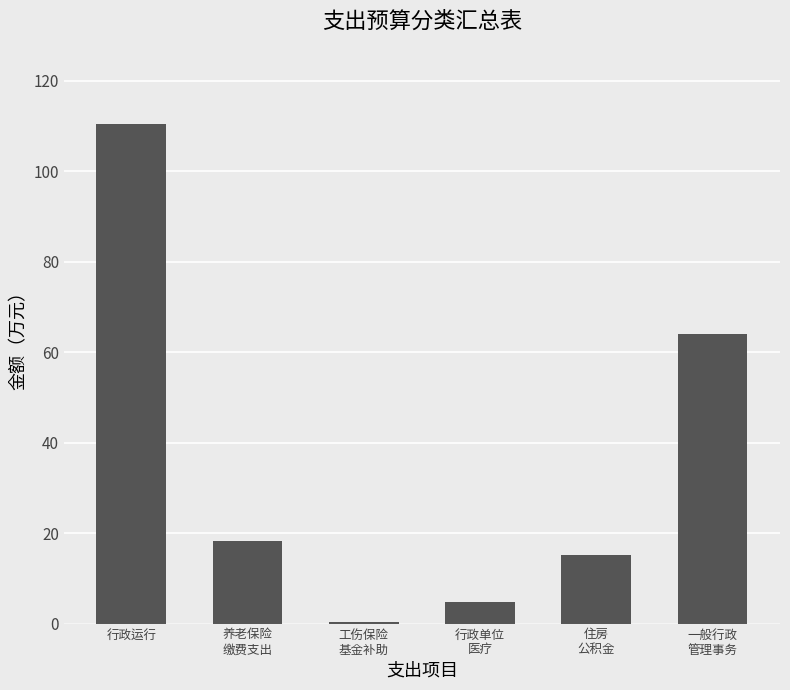

At which category does the chart reach its peak across all series?

行政运行